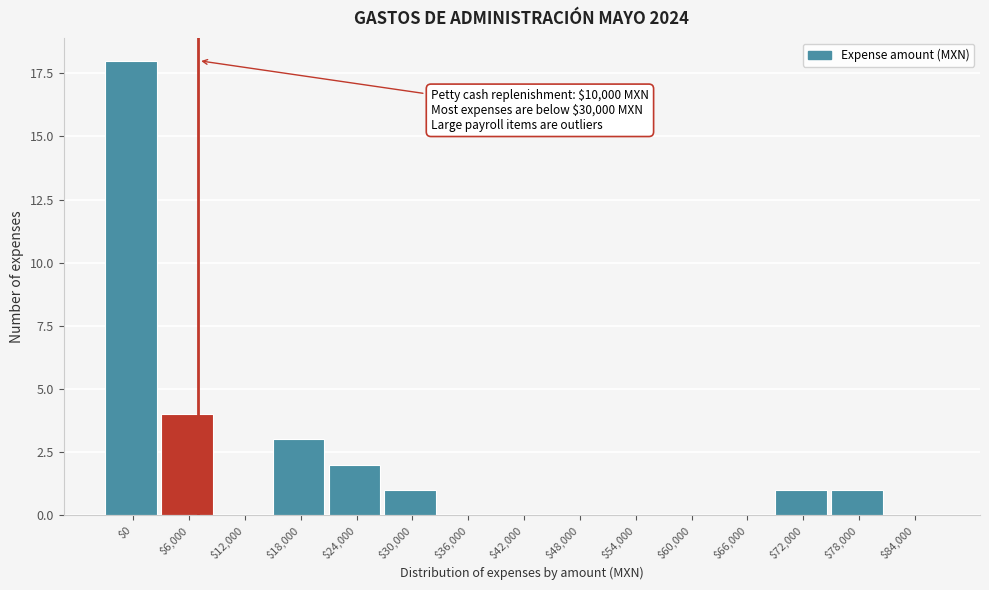

At which category does the chart reach its peak across all series?

$0